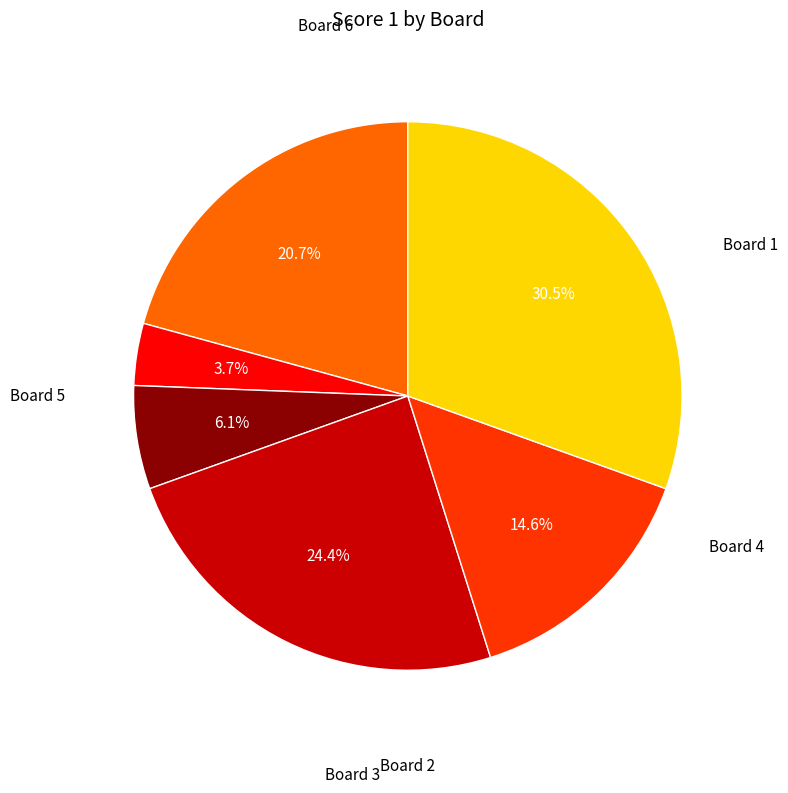

Does any single category account for the majority?

No